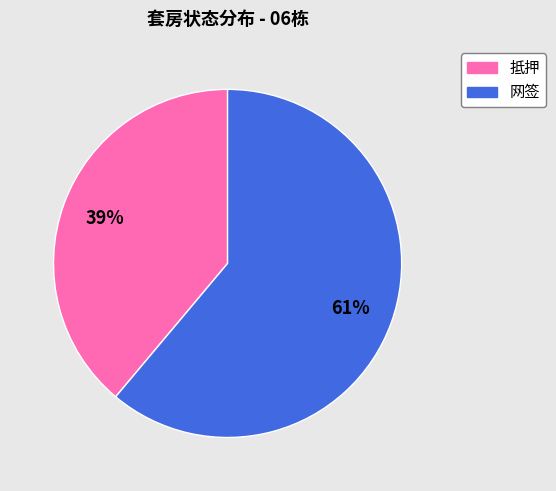

What is the largest slice in the pie chart?

网签